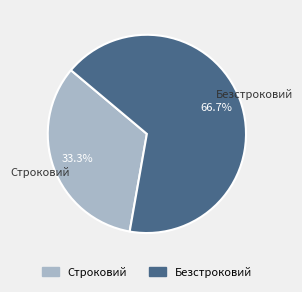

What portion of the pie excludes Строковий?

66.7%